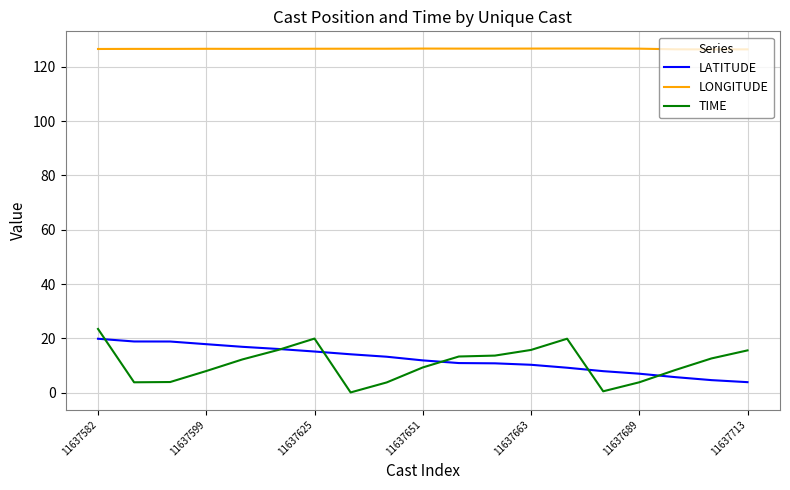

Which series has the largest range (max minus min)?

TIME